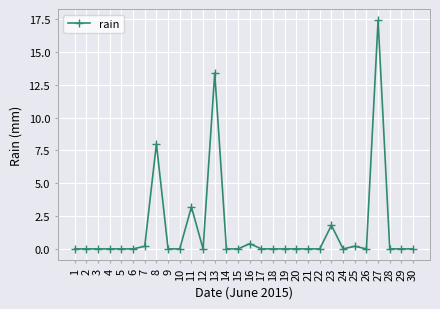

How many distinct data groups are displayed?

1